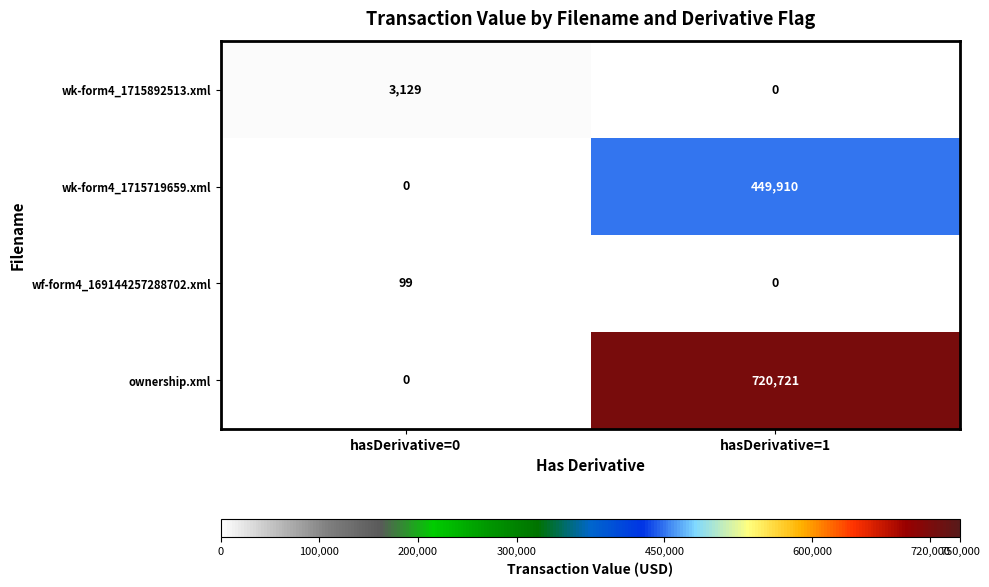

How many data points does each series have?

2